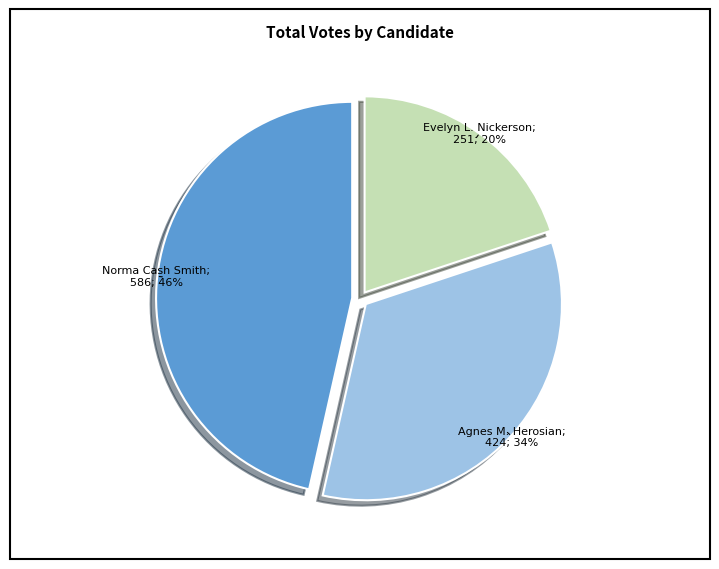

To the nearest percent, what is the average slice percentage?

33%